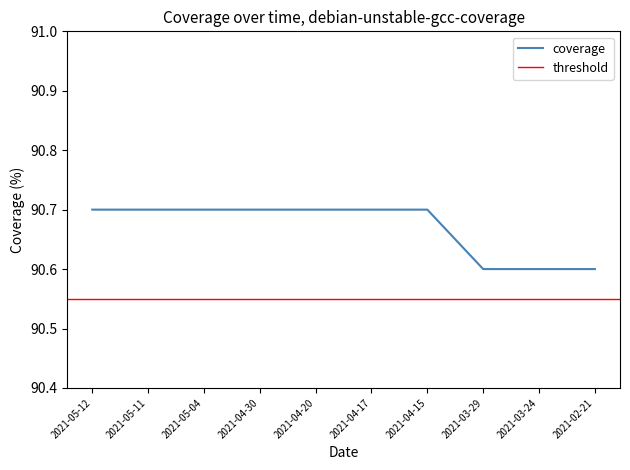

Where is the data nearest to the value 90?

2021-03-29